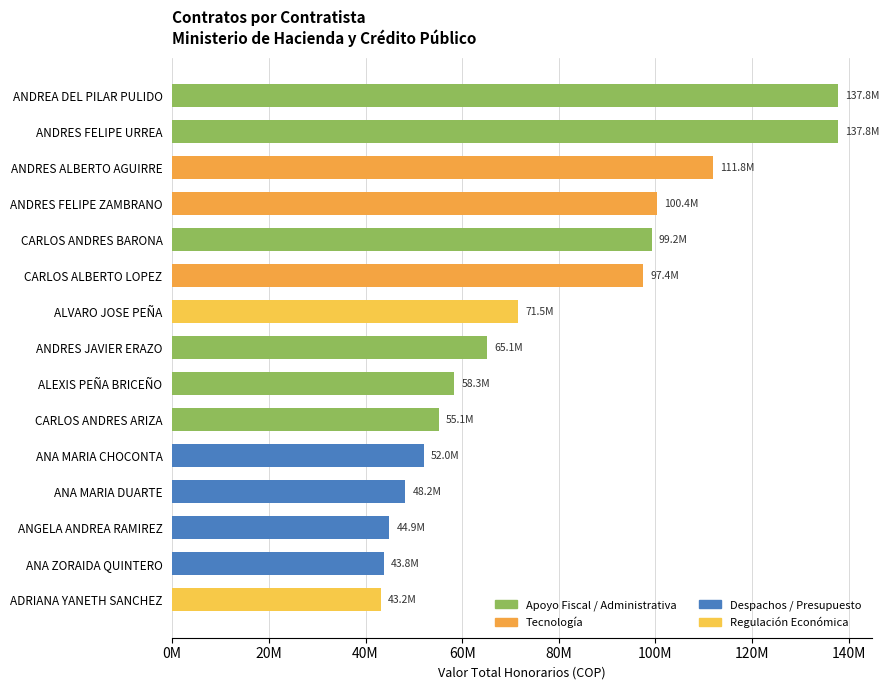

Are the bars horizontal?

Yes